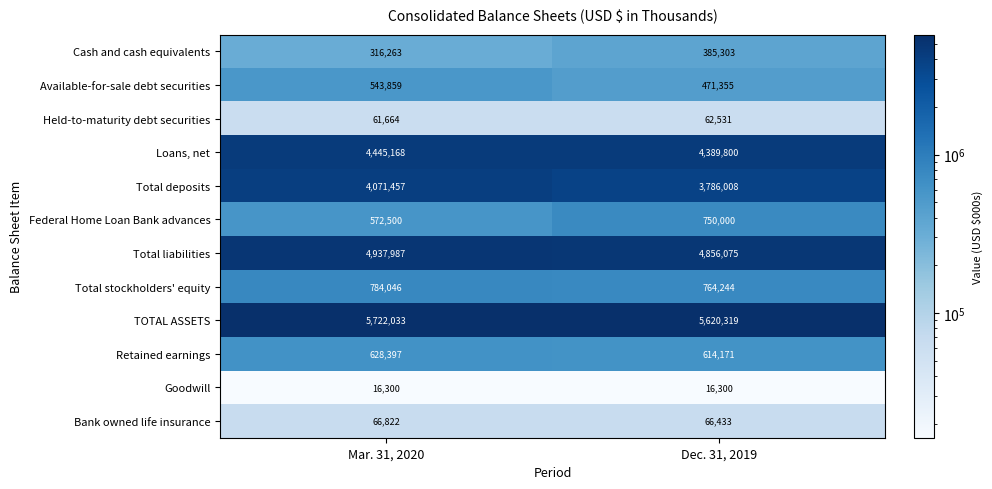

Reading left to right, transcribe all the data shown in this chart.

Cash and cash equivalents: 316263	385303
Available-for-sale debt securities: 543859	471355
Held-to-maturity debt securities: 61664	62531
Loans, net: 4445168	4389800
Total deposits: 4071457	3786008
Federal Home Loan Bank advances: 572500	750000
Total liabilities: 4937987	4856075
Total stockholders' equity: 784046	764244
TOTAL ASSETS: 5722033	5620319
Retained earnings: 628397	614171
Goodwill: 16300	16300
Bank owned life insurance: 66822	66433